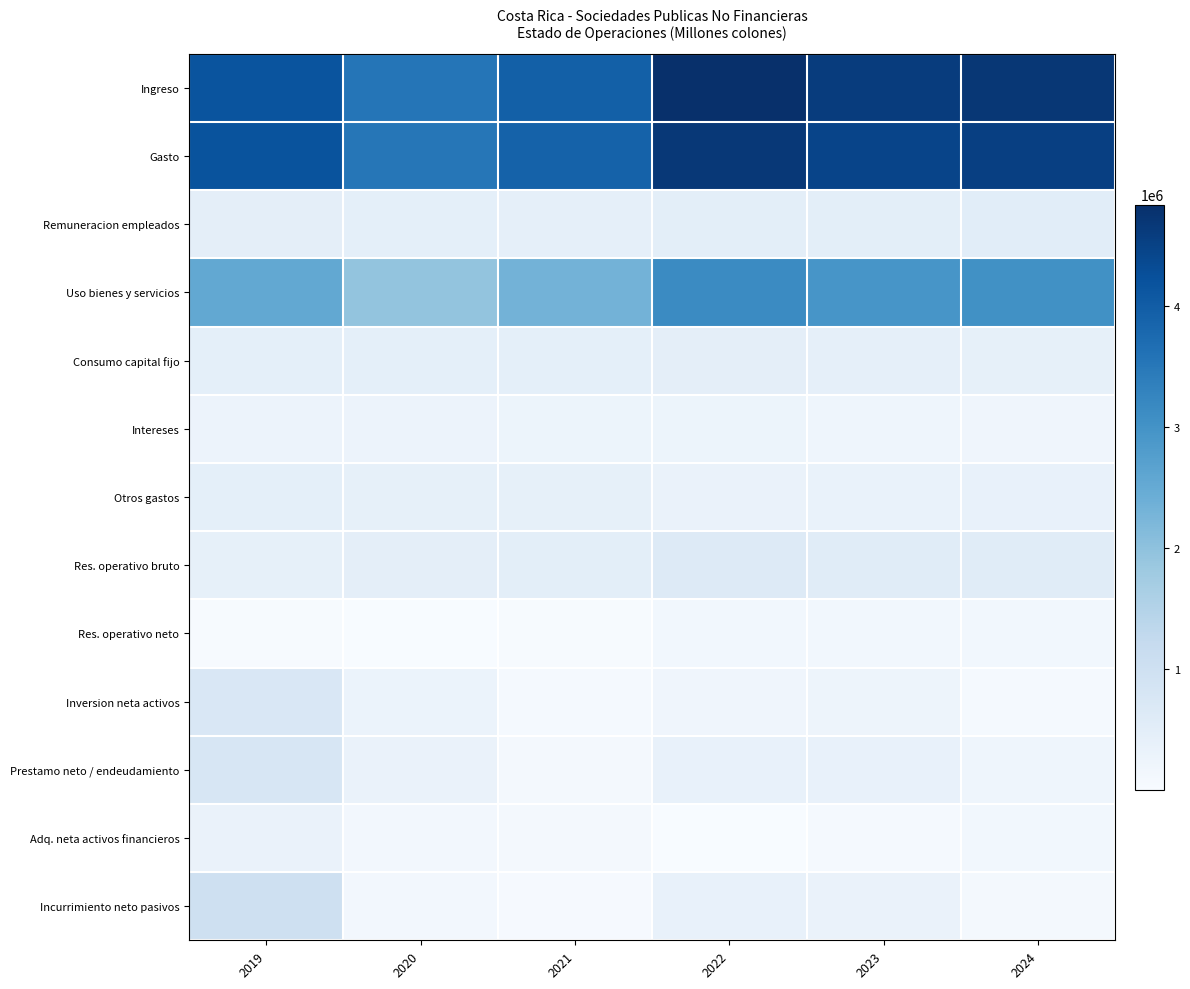

Which has a higher value, 2023 or 2019?

2023